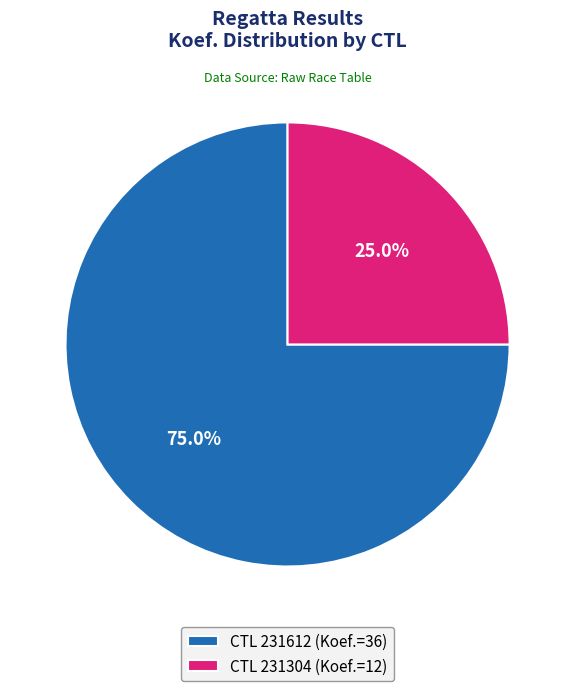

To the nearest percent, what portion does CTL 231612 represent?

75%